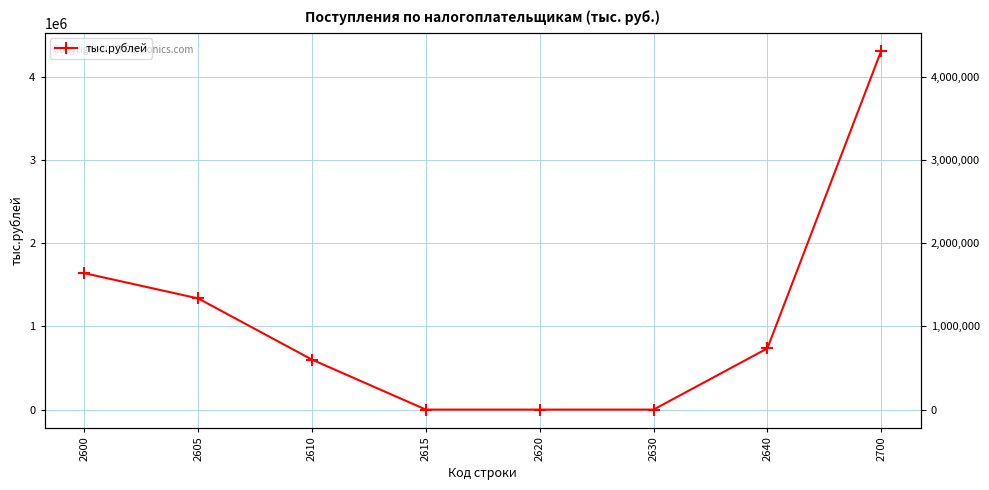

Count the number of values greater than 735240.

3